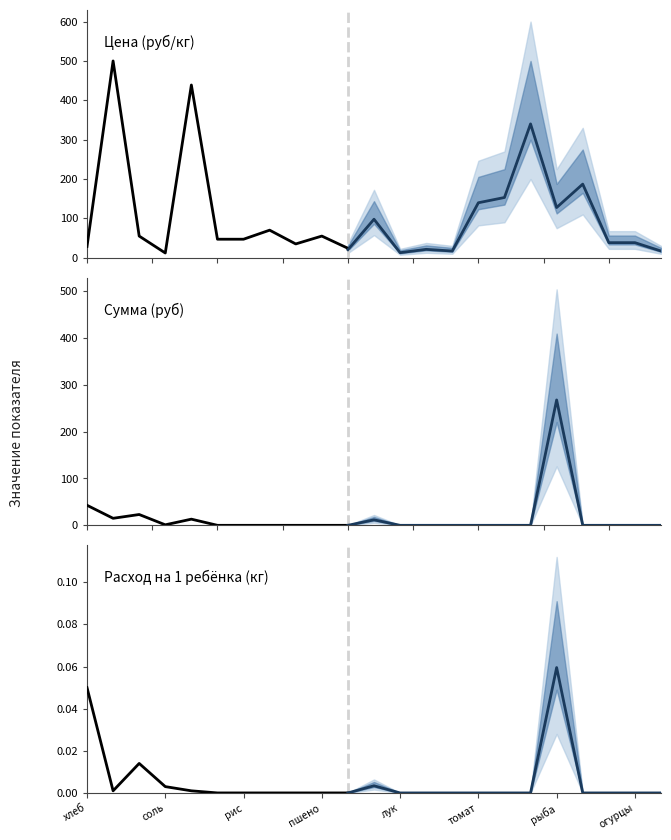

What are all the series names shown in the legend?

Цена (руб/кг), Сумма (руб), Расход на 1 ребёнка (кг)